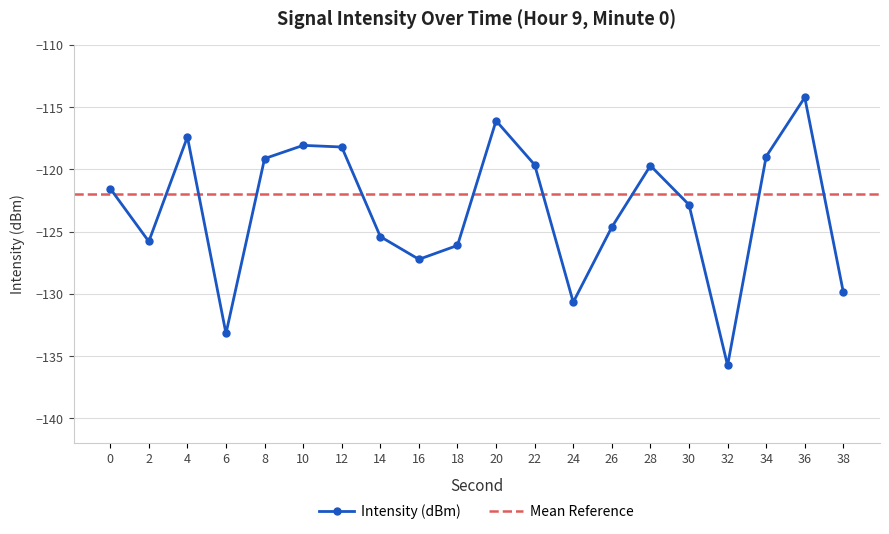

How many categories are shown in the chart?

20